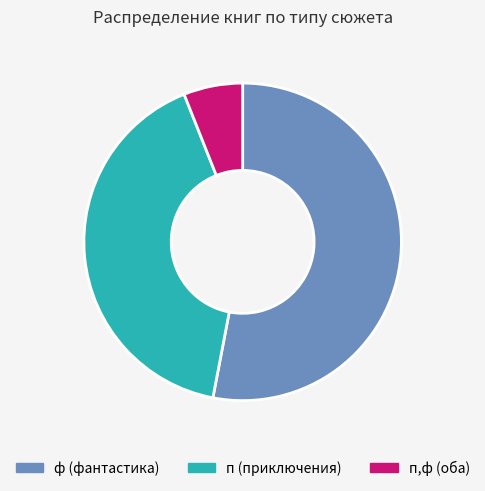

Is there any slice that represents more than half of the pie?

Yes